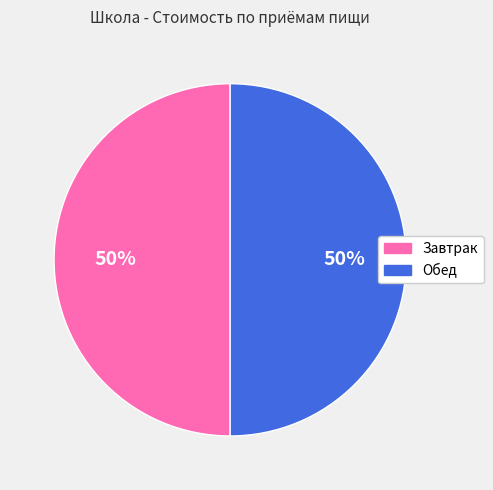

To the nearest percent, what is the average slice percentage?

50%